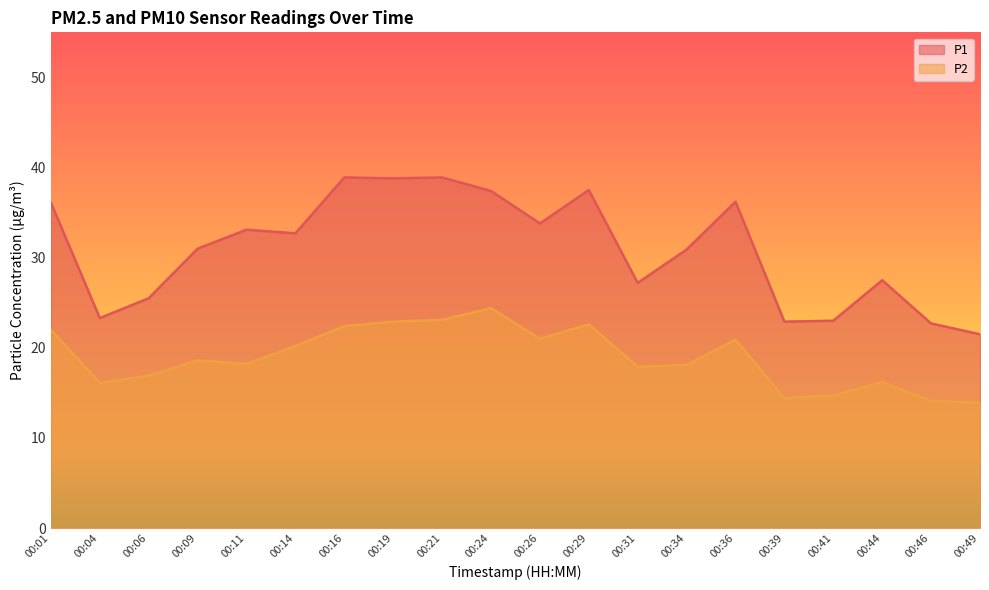

Does the chart display data point markers on the line(s)?

No